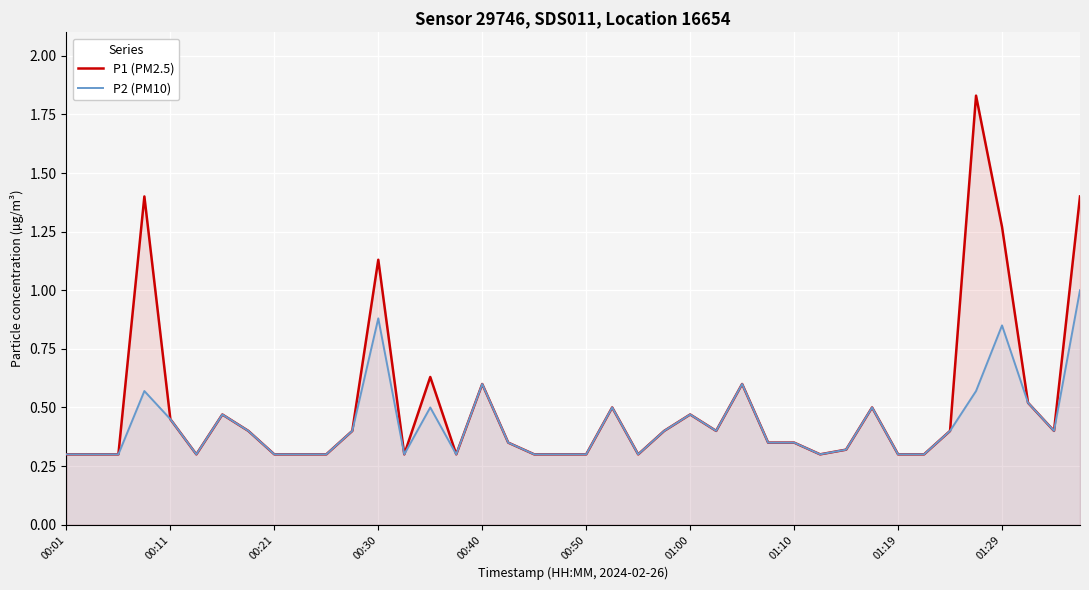

What are all the series names shown in the legend?

P1 (PM2.5), P2 (PM10)